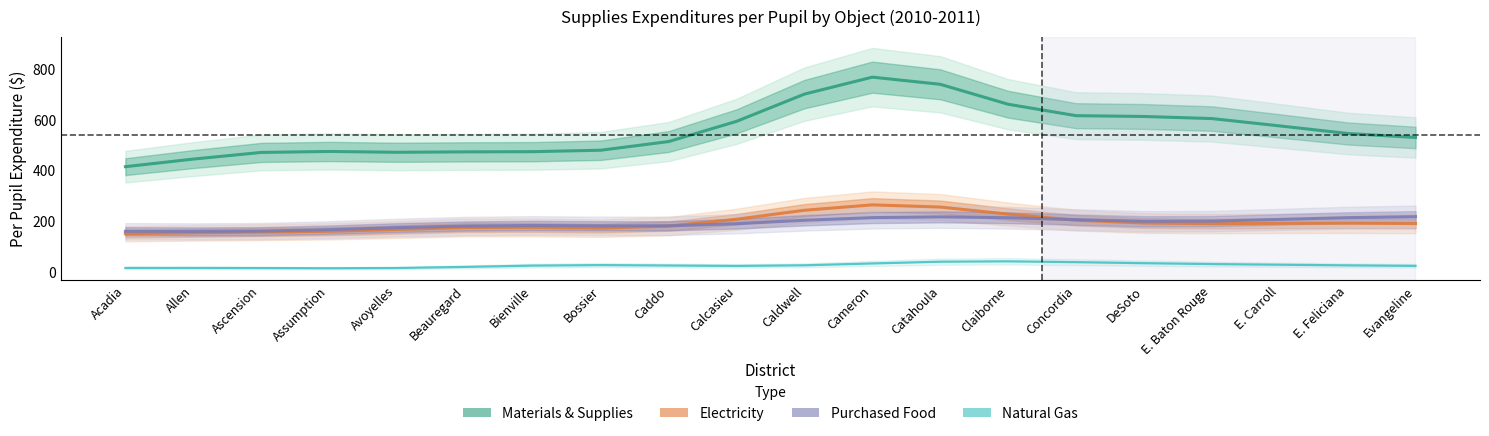

Rank the series by their maximum value, from highest to lowest.

Materials & Supplies, Electricity, Purchased Food, Natural Gas